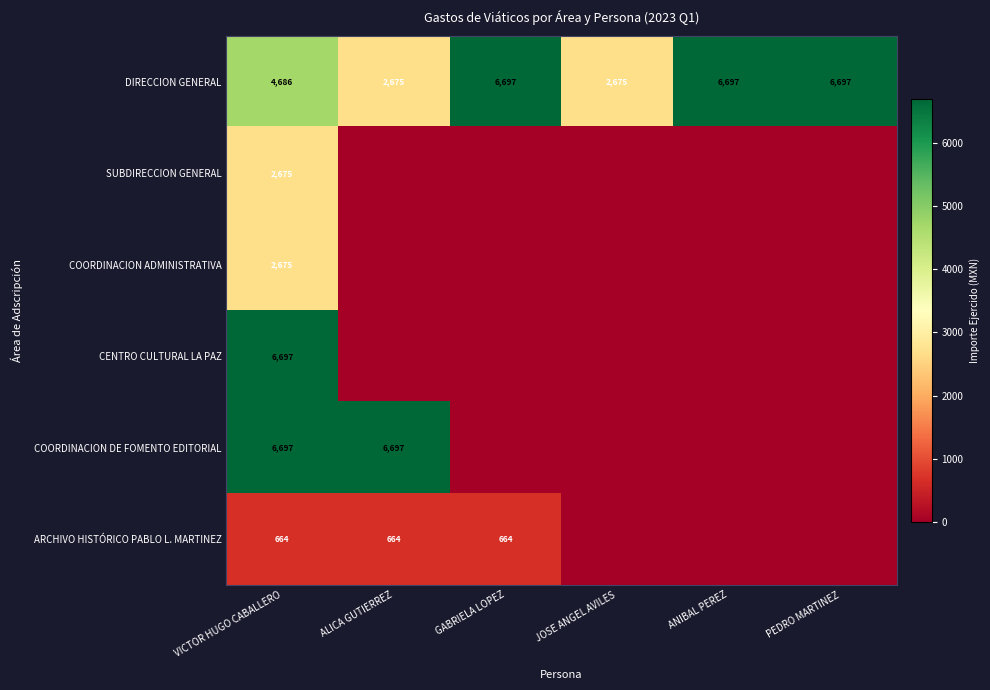

What is the sum of all DIRECCION GENERAL values?

30127